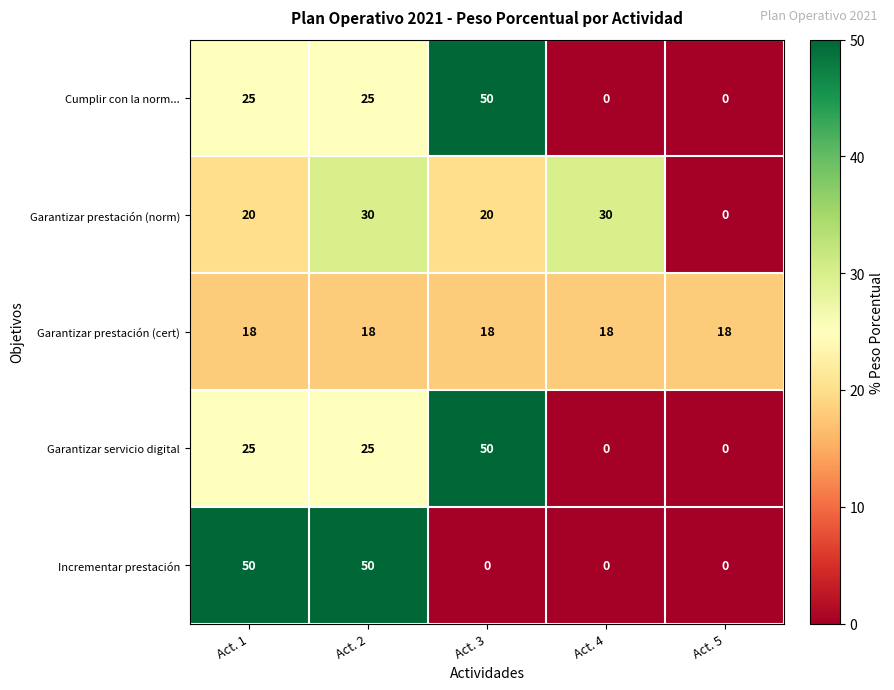

Is it true that Garantizar prestación (cert) equals 18 at Act. 1?

True